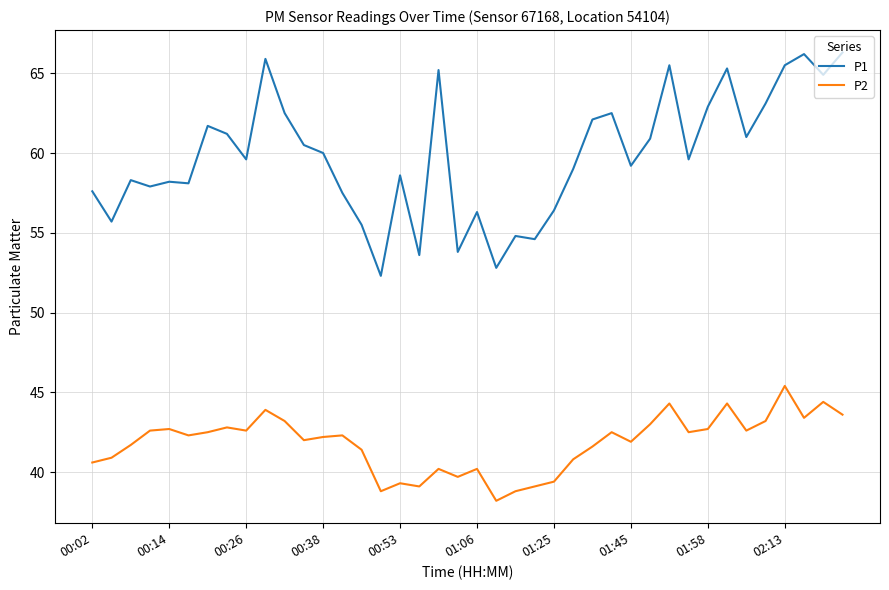

Which series has the widest spread of values?

P1